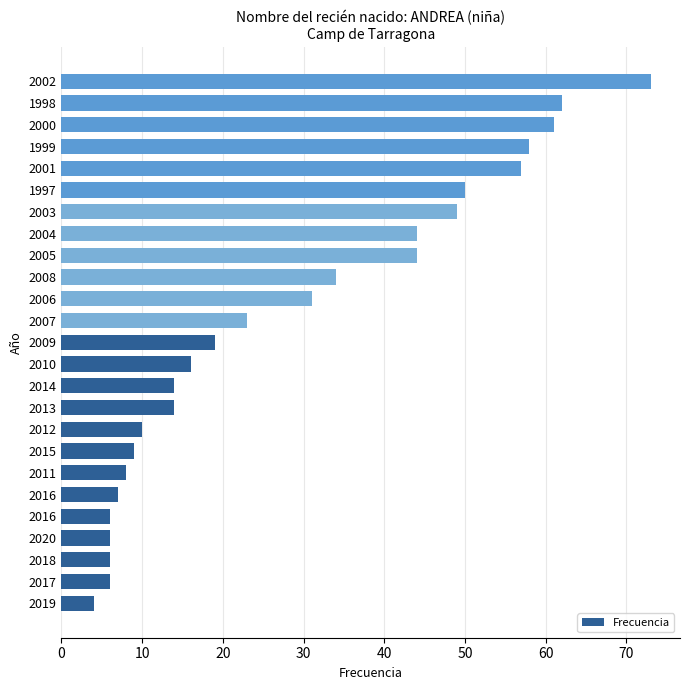

How many values are below 19?

12